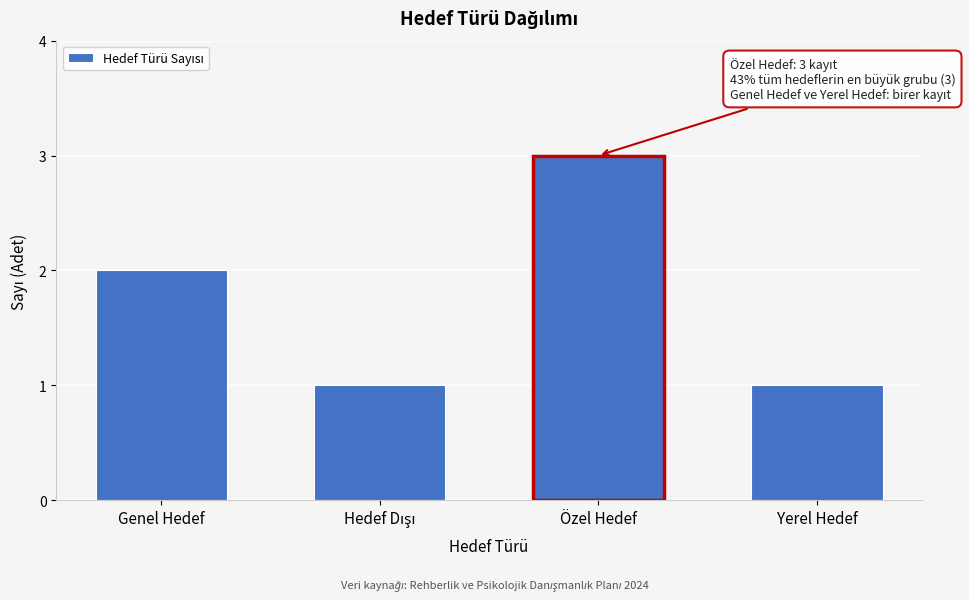

Reading left to right, list all the values displayed in this chart.

2	1	3	1